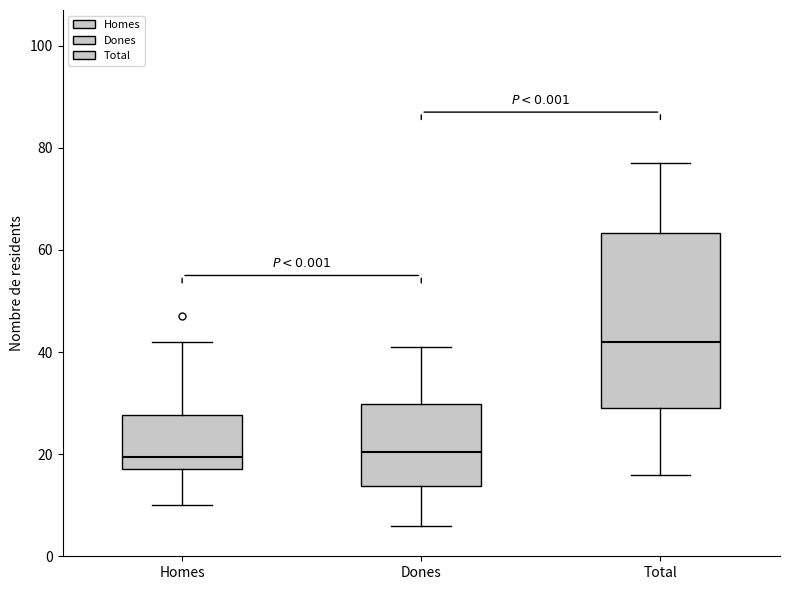

Comparing the boxes themselves (not the whiskers), which one is the tallest?

Total